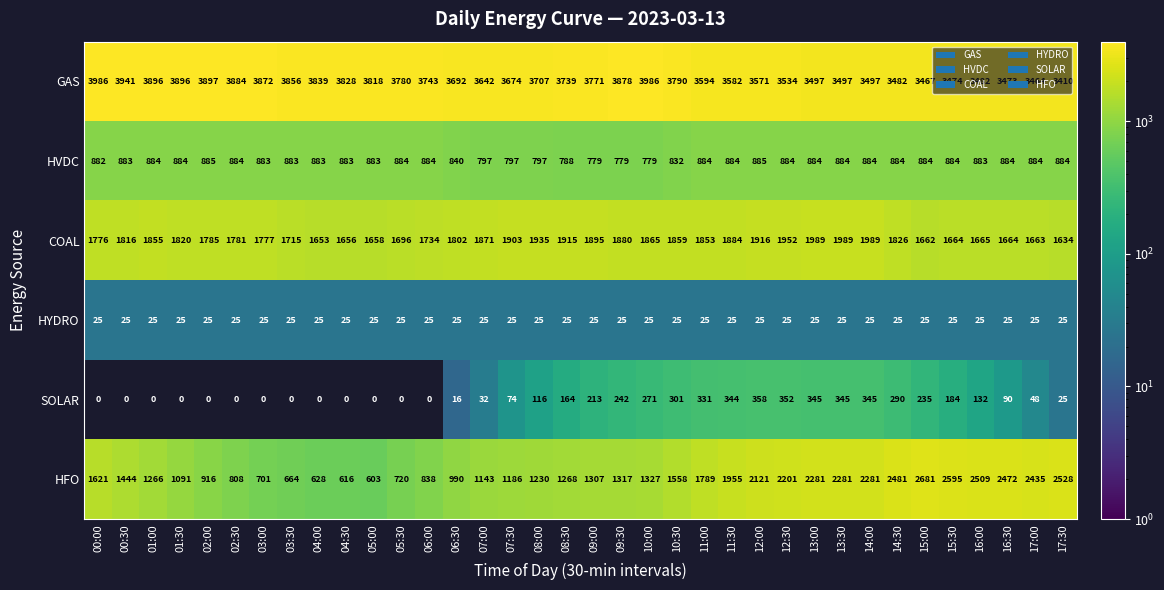

Between 04:30 and 16:00, which series saw the biggest shift?

HFO